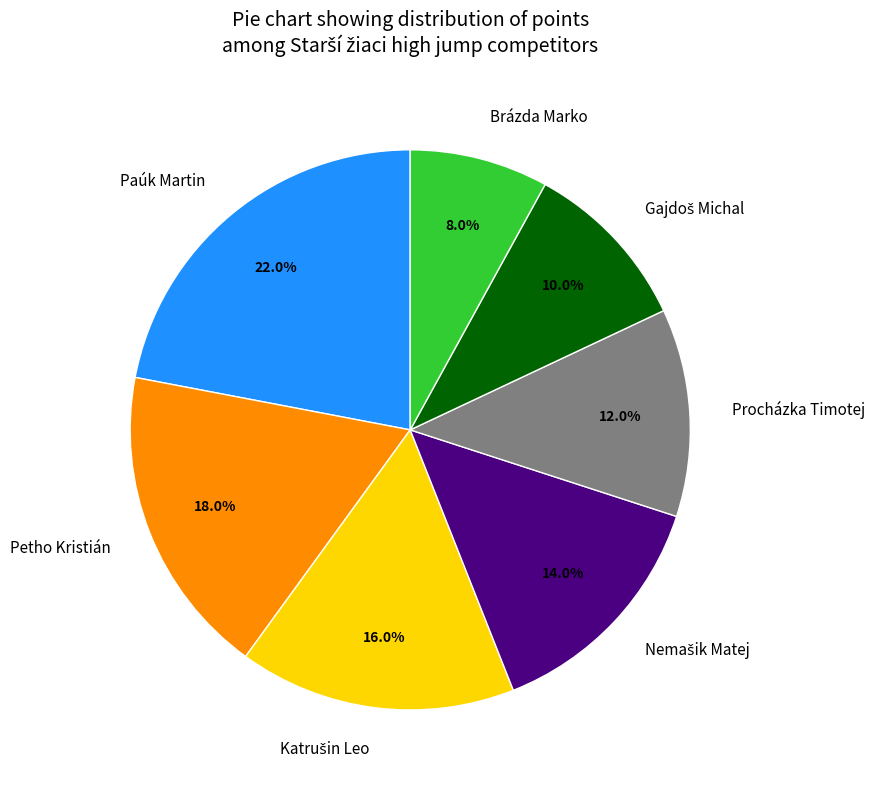

Does Petho Kristián represent more than half of the total?

No